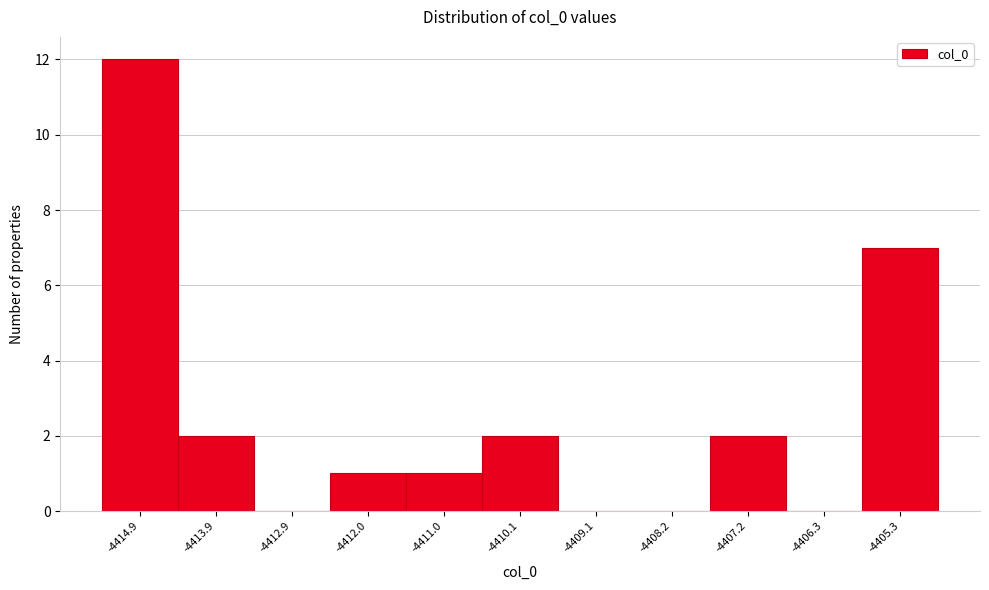

Reading left to right, transcribe all the data shown in this chart.

-4414.9=12	-4413.9=2	-4412.9=0	-4412.0=1	-4411.0=1	-4410.1=2	-4409.1=0	-4408.2=0	-4407.2=2	-4406.3=0	-4405.3=7